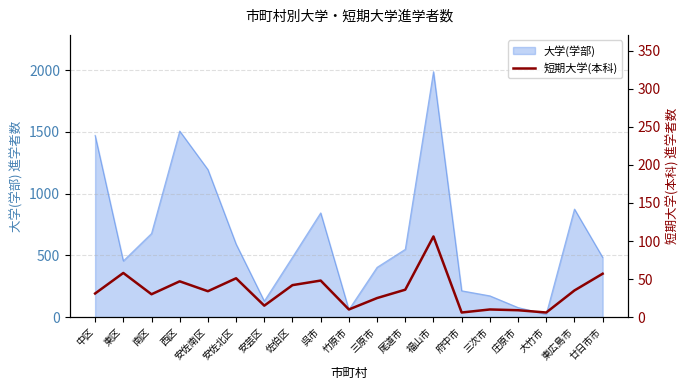

Approximately how many times larger is the value at 南区 compared to 廿日市市?

0.5